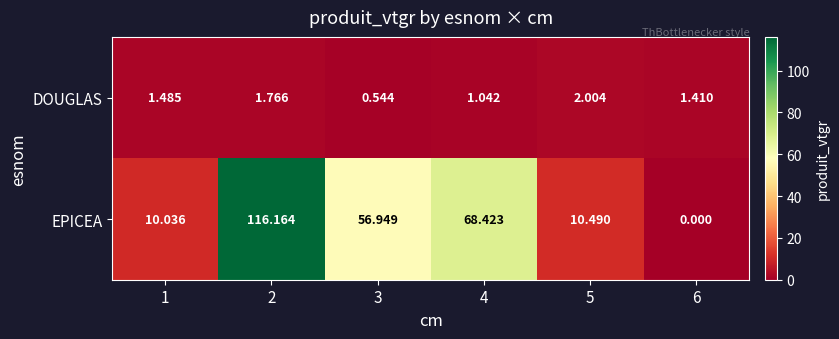

Which series has the largest range (max minus min)?

EPICEA